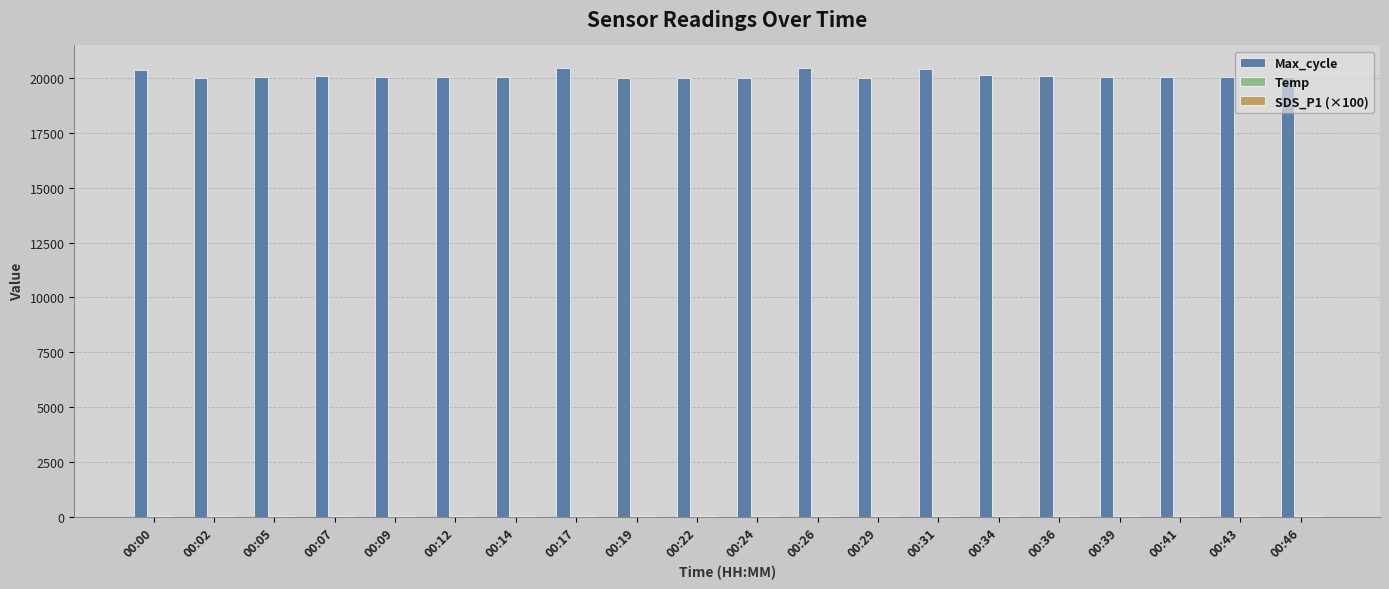

Which series has the largest total across all categories?

Max_cycle